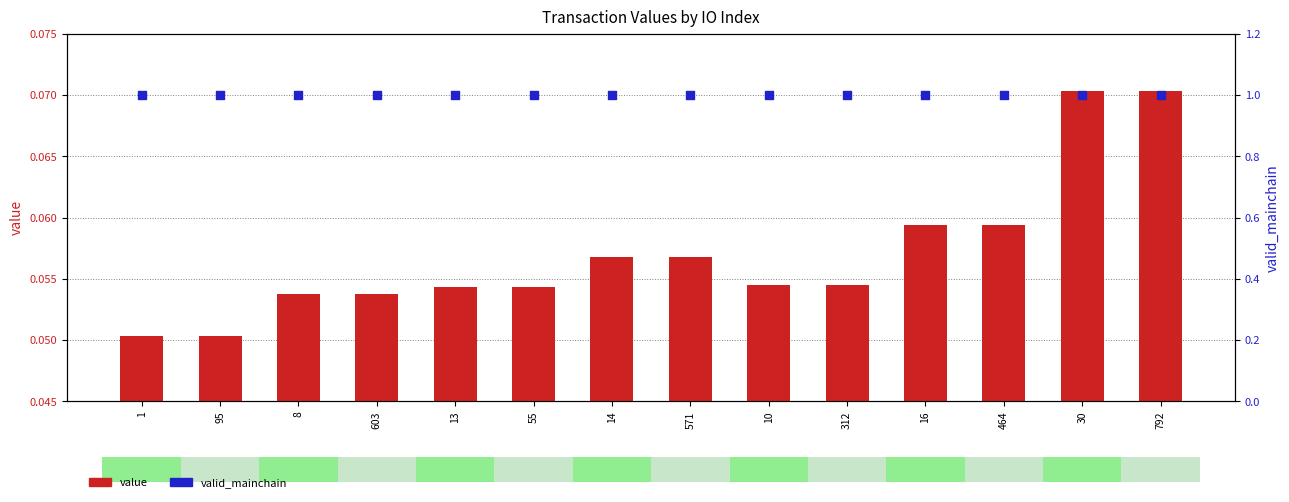

What are all the series names shown in the legend?

value, valid_mainchain